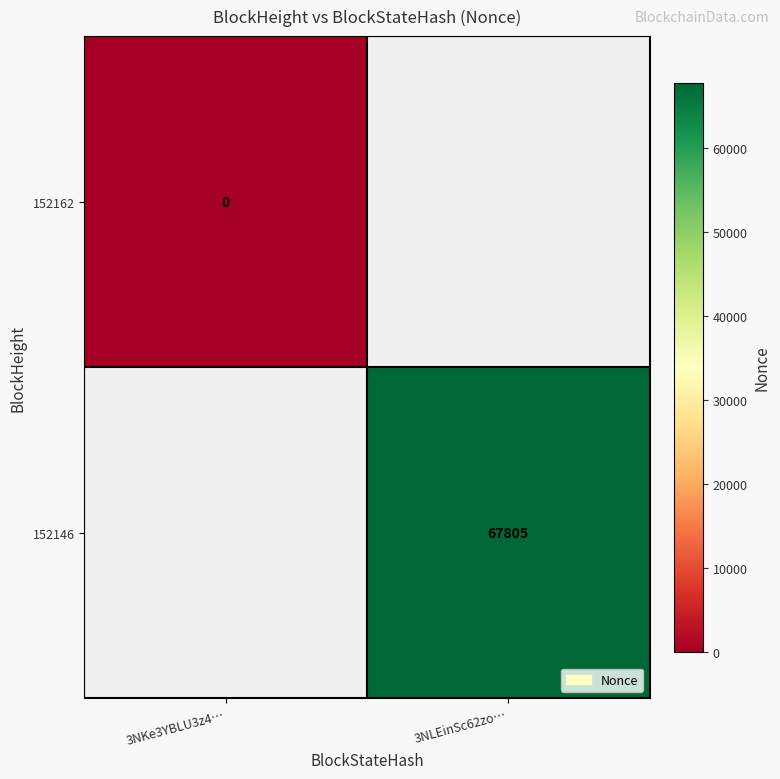

At how many categories does at least one series exceed 57778?

1